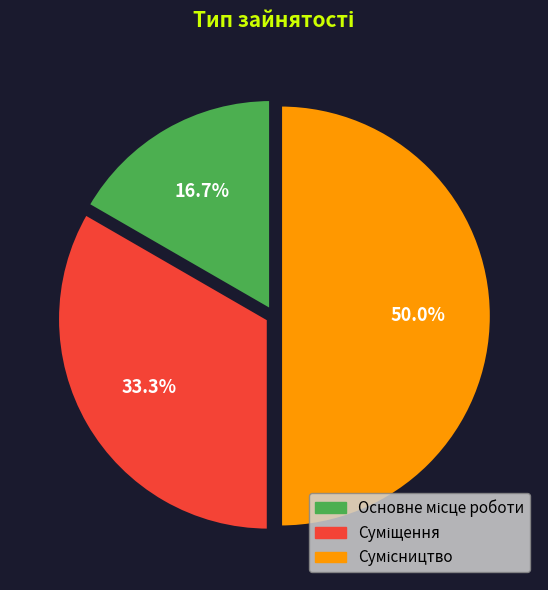

How many segments does this pie chart have?

3